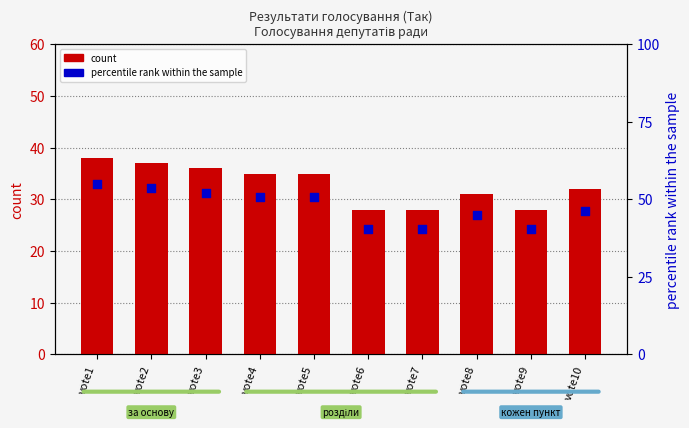

Which series has the largest Y range (max minus min)?

percentile rank within the sample